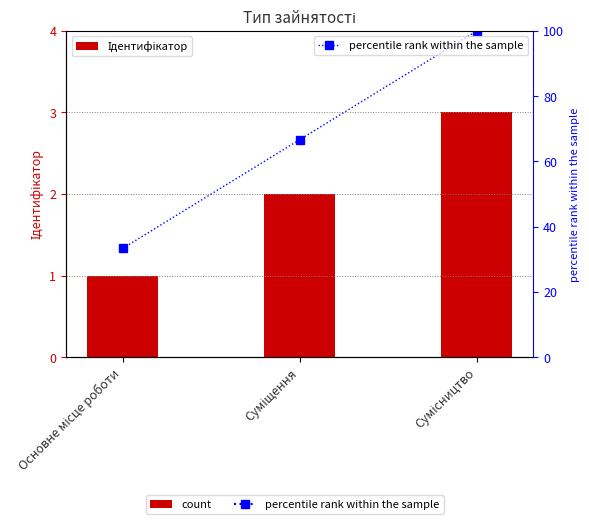

Reading right to left, transcribe all the data shown in this chart.

Ідентифікатор: 3.0	2.0	1.0
percentile rank within the sample: 100.0	66.7	33.3